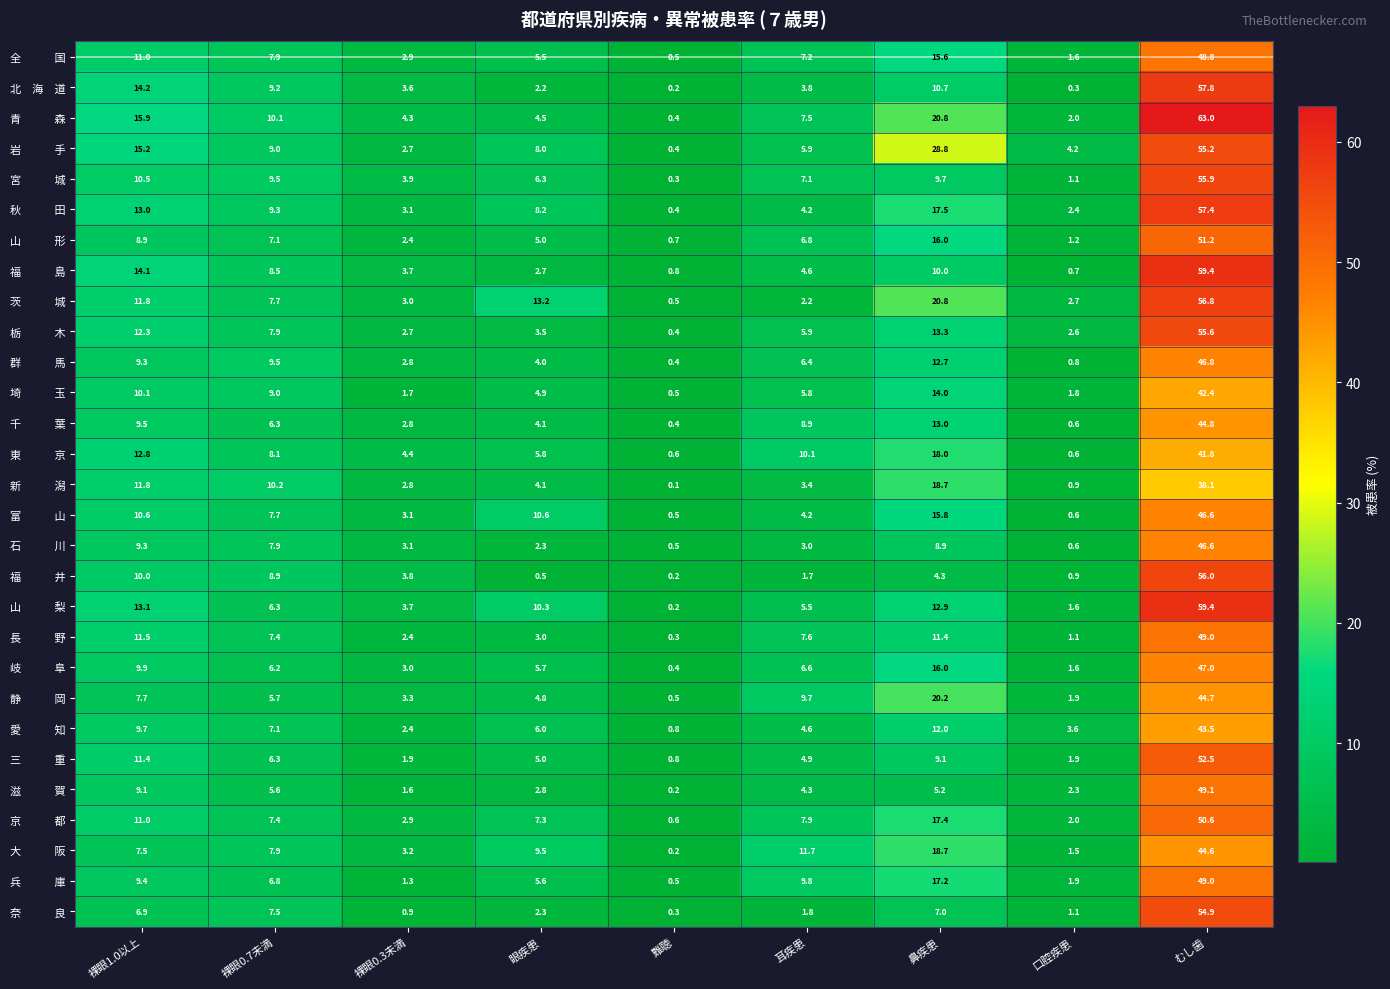

What is the spread (max minus min) of values at 口腔疾患?

3.9